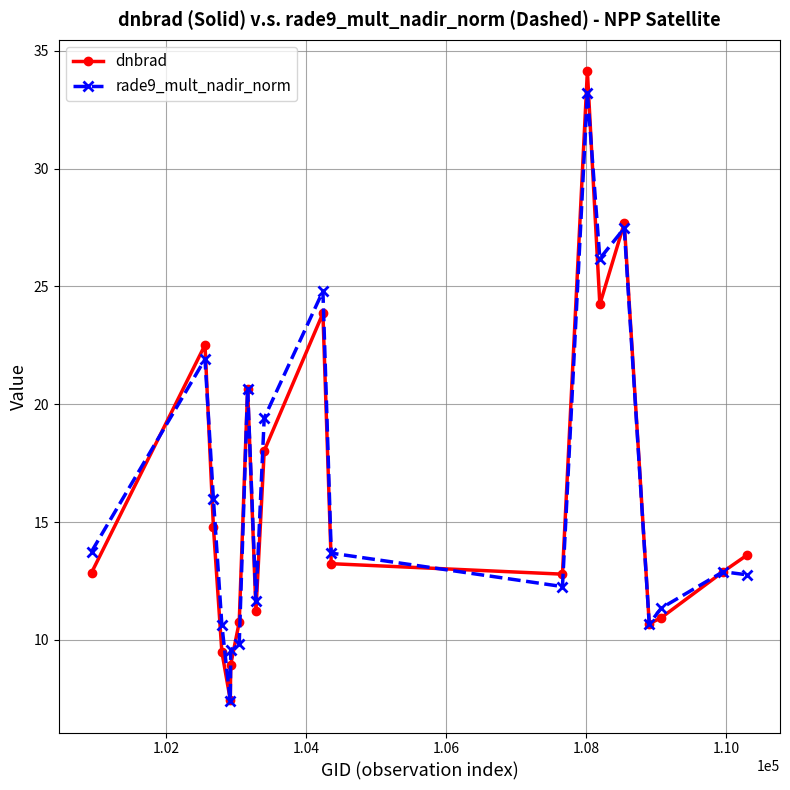

How many interior local peaks does the dnbrad series have?

5